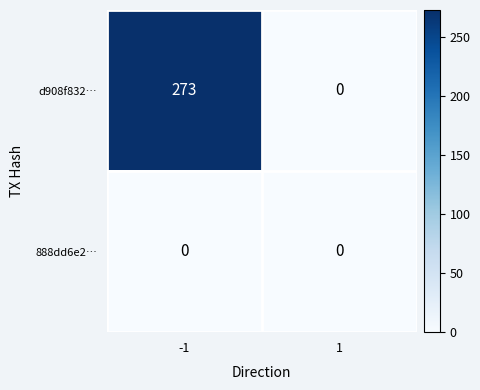

List the series in order of their peak value, highest first.

d908f832…, 888dd6e2…